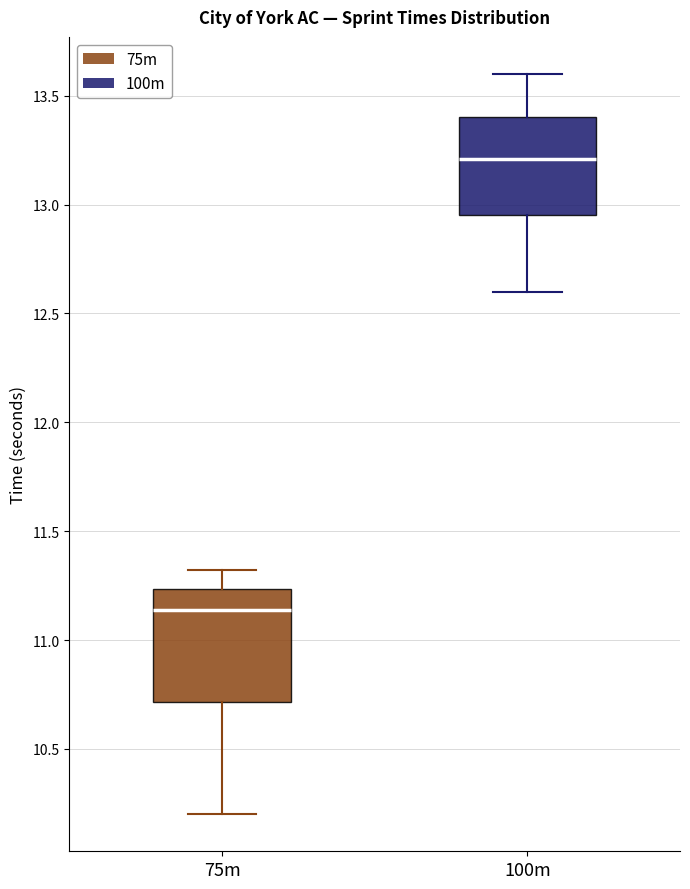

Reading left to right, read every box against the y-axis: the position of its median line, the range the box covers, and the ends of its whiskers. The values are not printed on the chart, so give them approximately, as read against the axis.

75m: median 11.15, box 10.70 to 11.25, whiskers 10.20 to 11.30
100m: median 13.20, box 12.95 to 13.40, whiskers 12.60 to 13.60